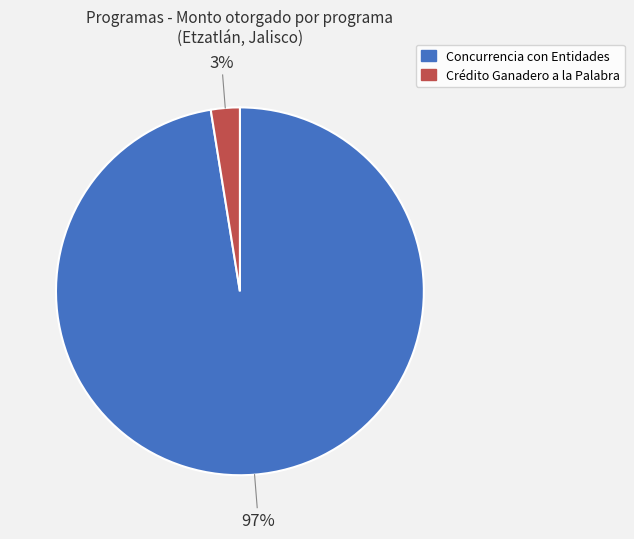

How many slices are in this pie chart?

2